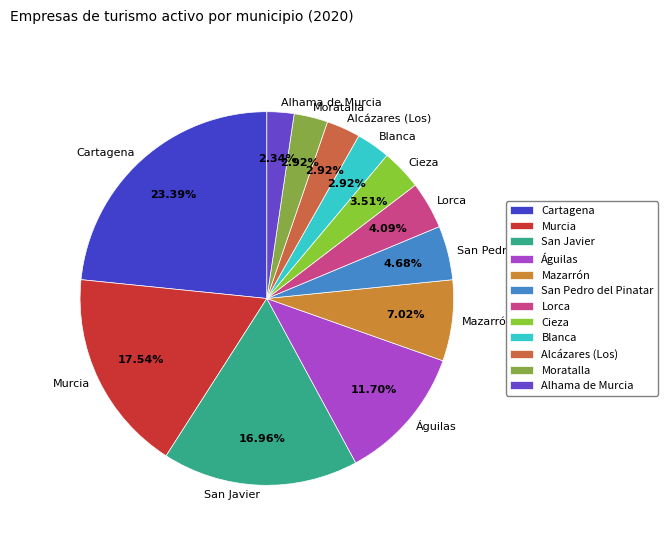

Is it true that Alcázares (Los) is 3% of the pie?

True